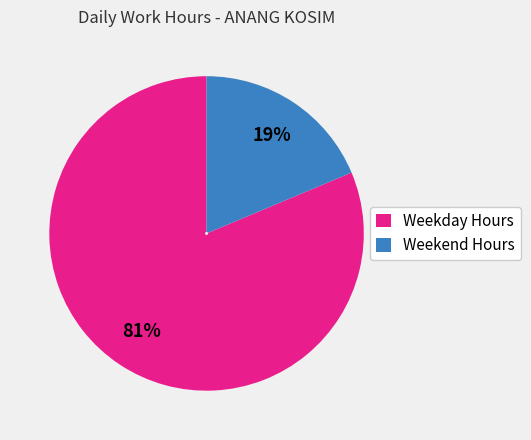

Combined, do Weekend Hours and Weekday Hours account for over 50%?

Yes